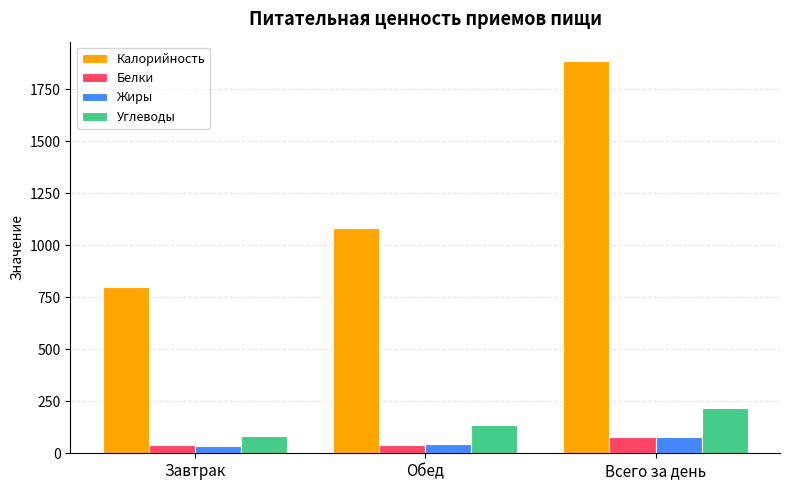

How many distinct data groups are displayed?

4